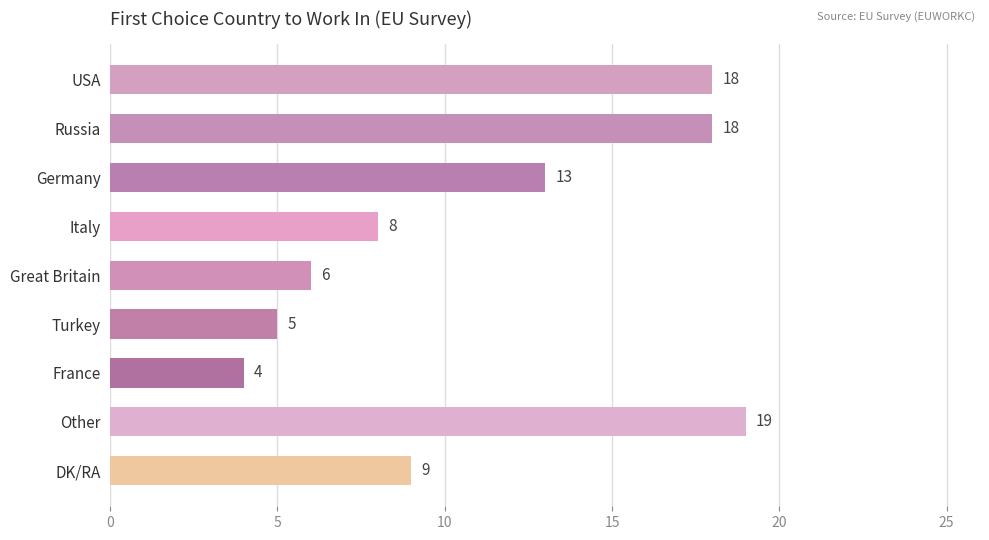

What is the difference between the maximum and minimum values?

15